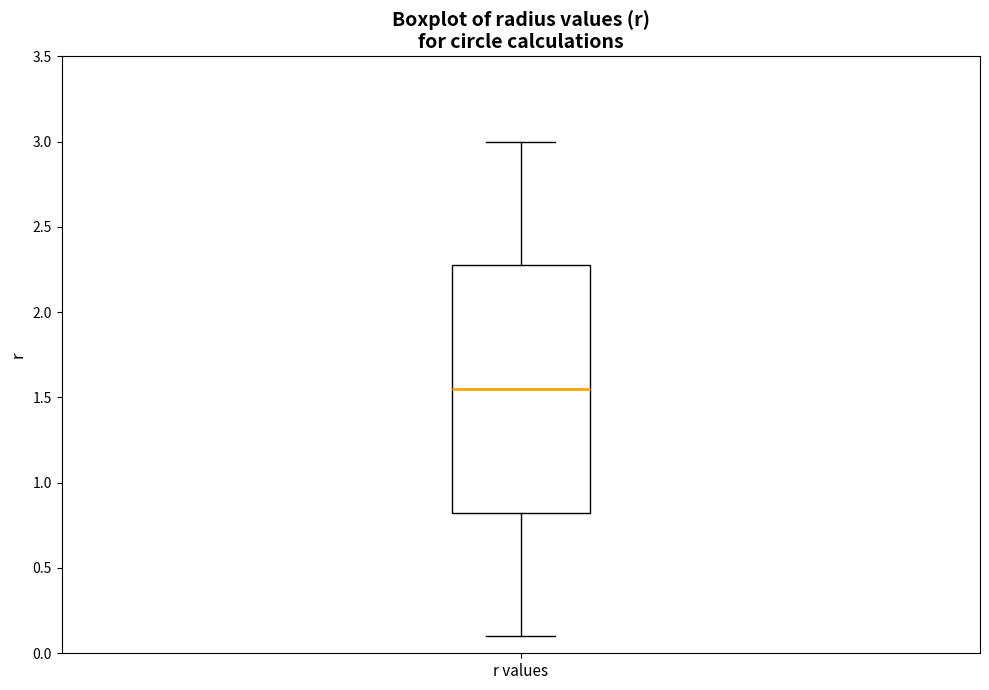

Transcribe this box plot: give where the median line is, the range the box spans, and where the two whiskers end, as read against the y-axis. The values are not printed on the chart, so give them approximately, as read against the axis.

median 1.55, box 0.85 to 2.30, whiskers 0.10 to 3.00